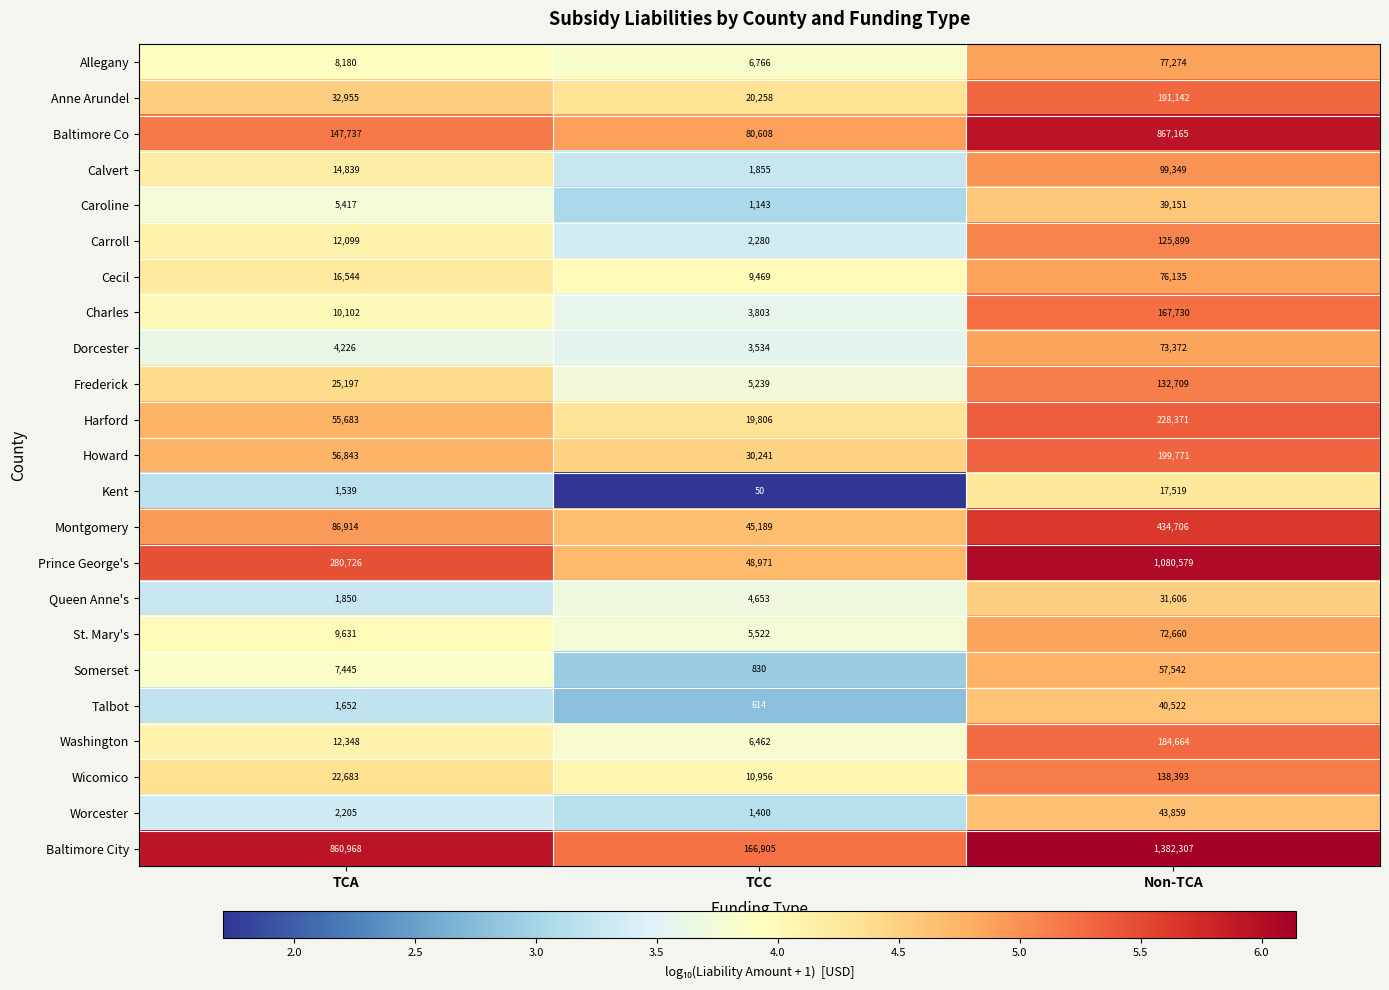

The Charles series shows 167730 at Non-TCA. True or false?

True